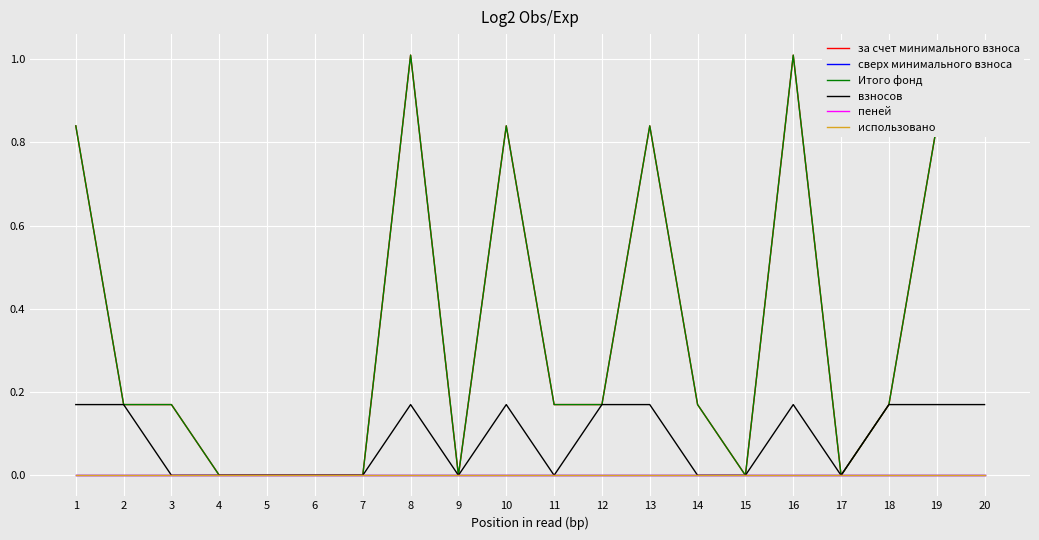

Rank the series at 9 from lowest to highest value.

за счет минимального взноса, сверх минимального взноса, Итого фонд, взносов, пеней, использовано